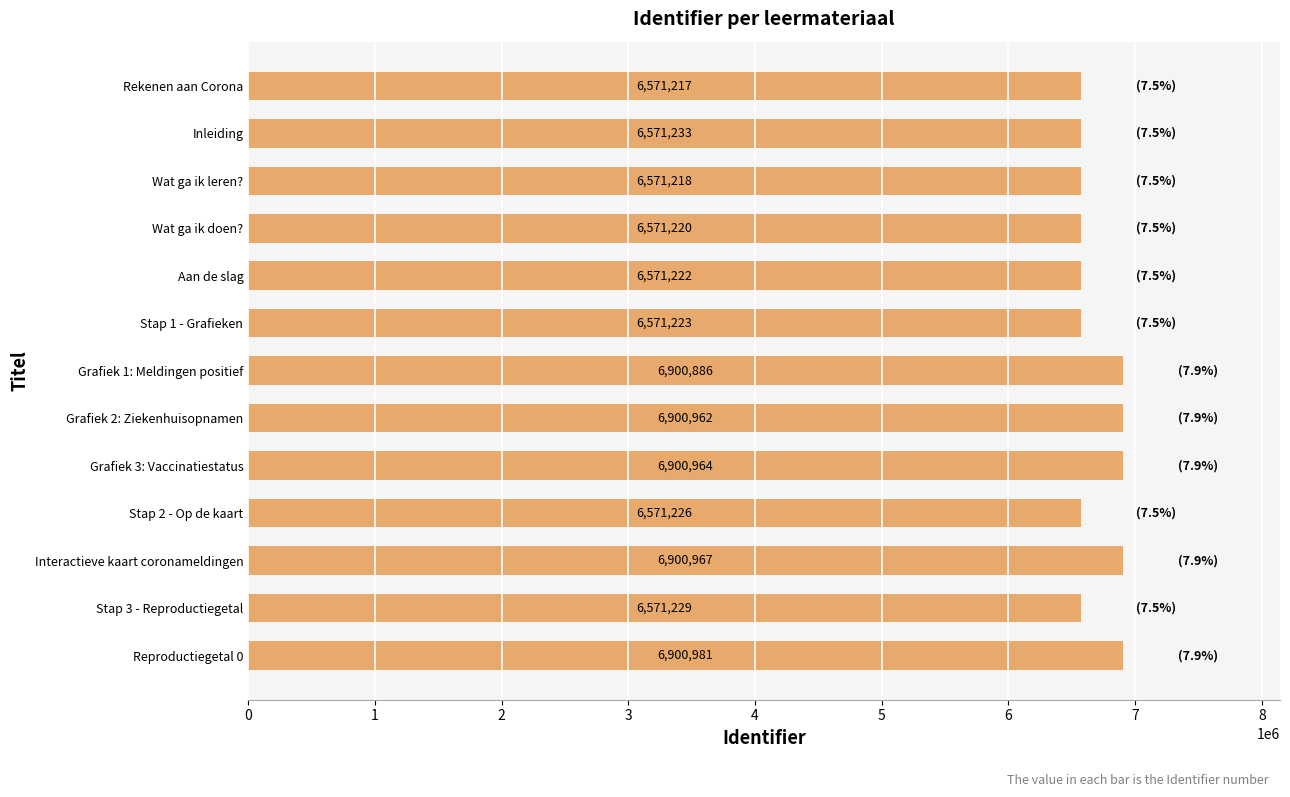

What is the average value?

6698042